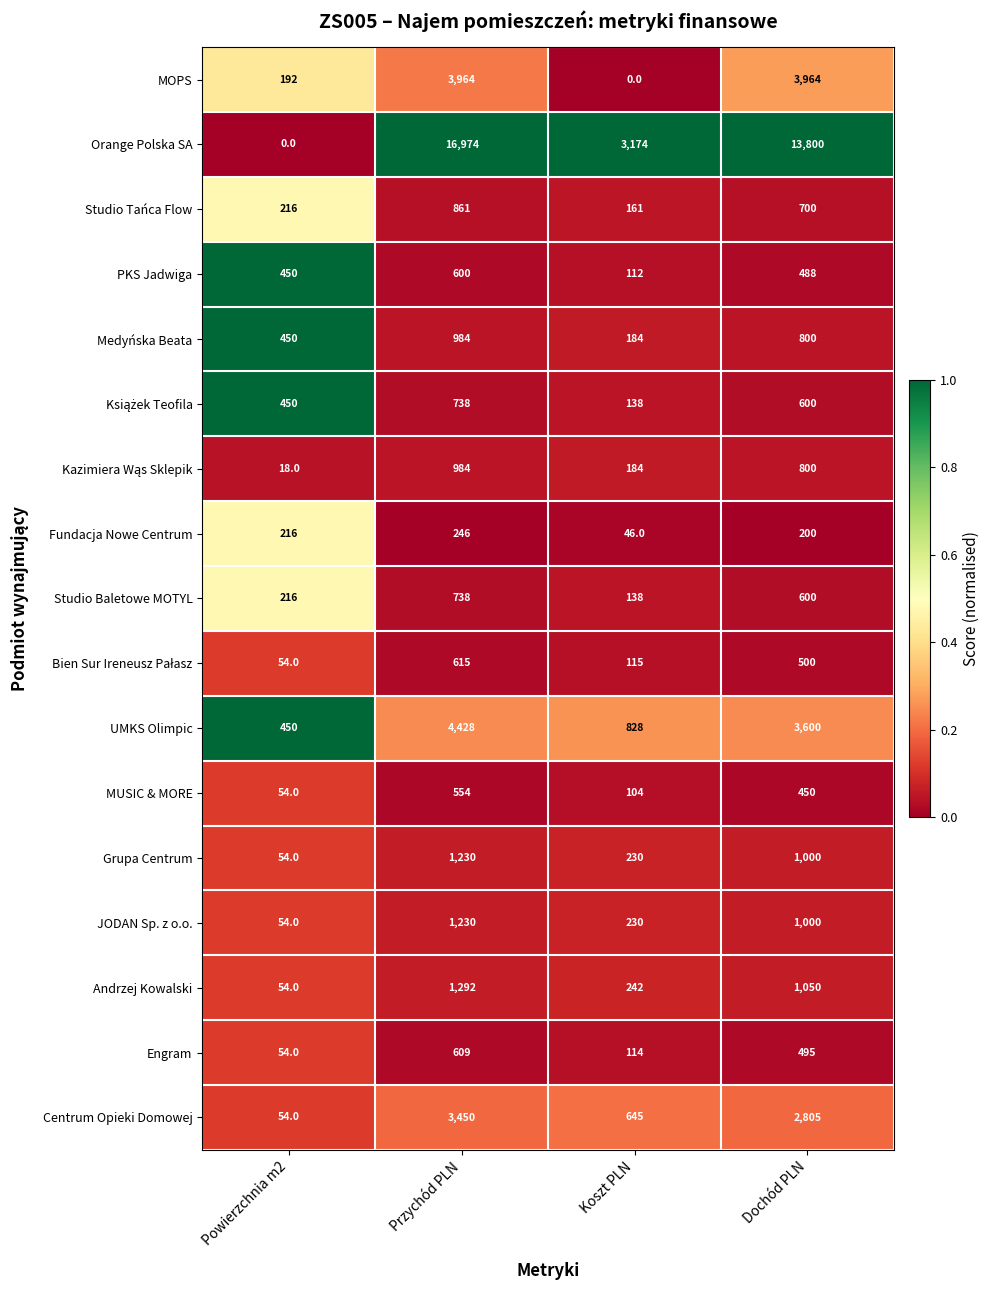

At how many categories does at least one series exceed 0?

4